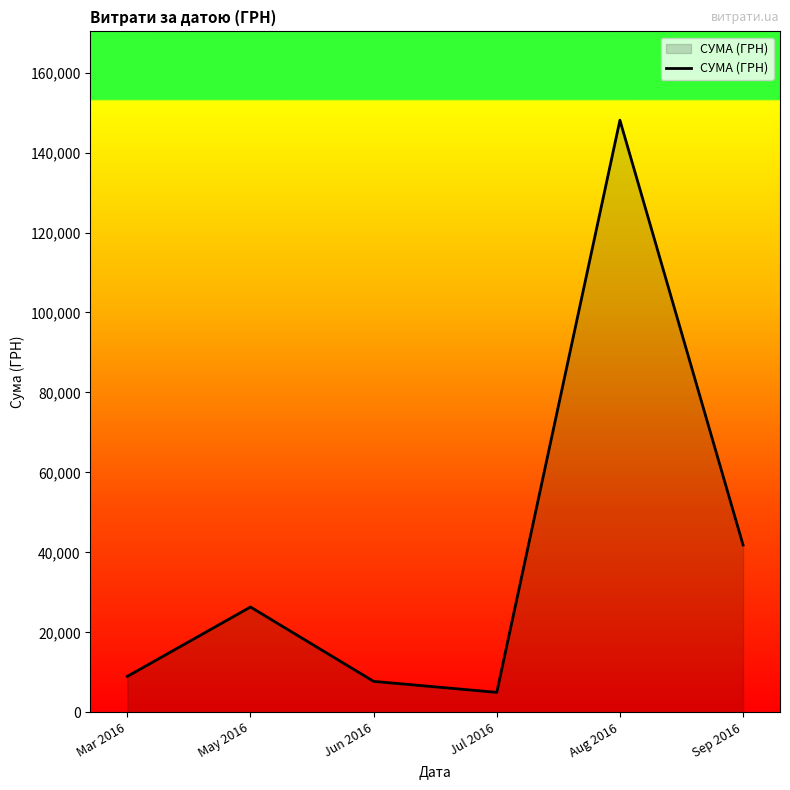

What is the difference between the values at May 2016 and Jun 2016?

18596.0